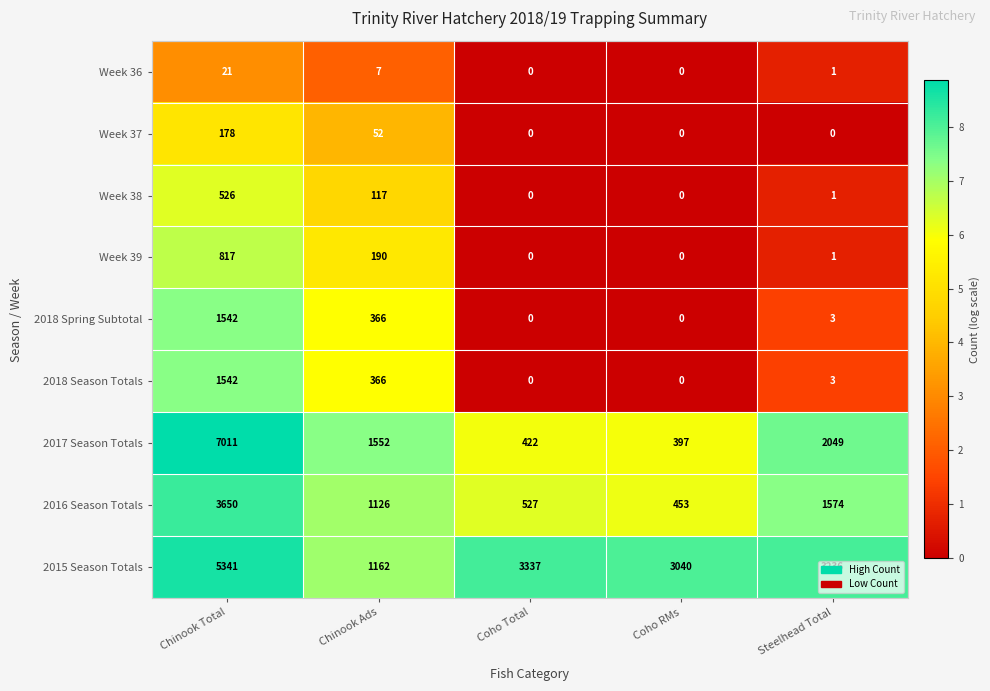

Where does the 2017 Season Totals series first go above 1552?

Chinook Total